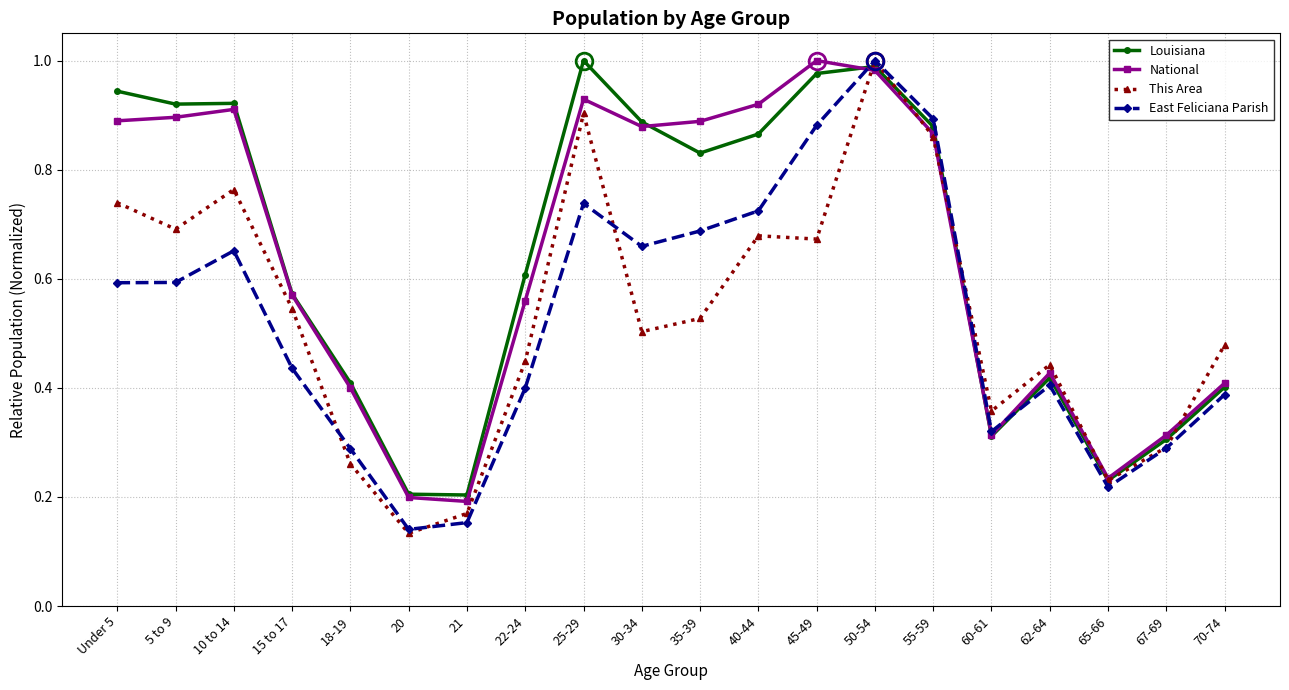

At which category does This Area reach its first local valley?

5 to 9